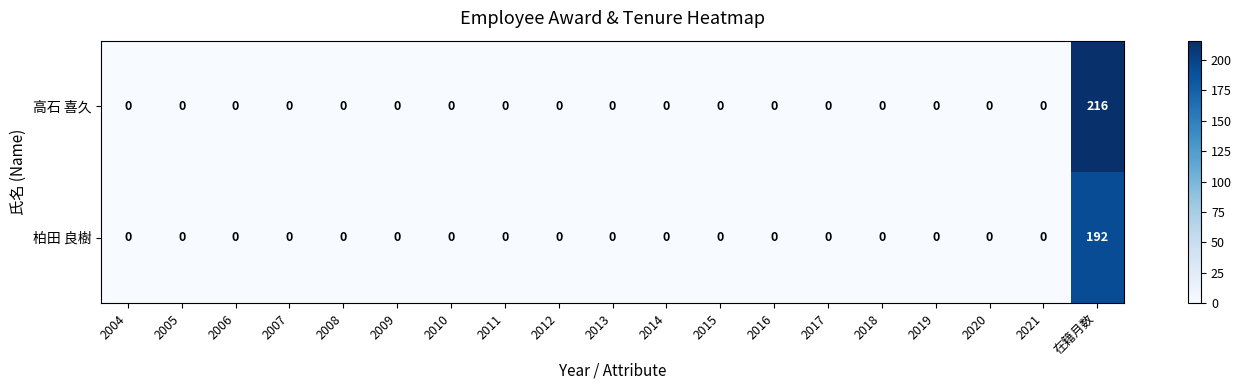

Which series has the widest spread of values?

高石 喜久